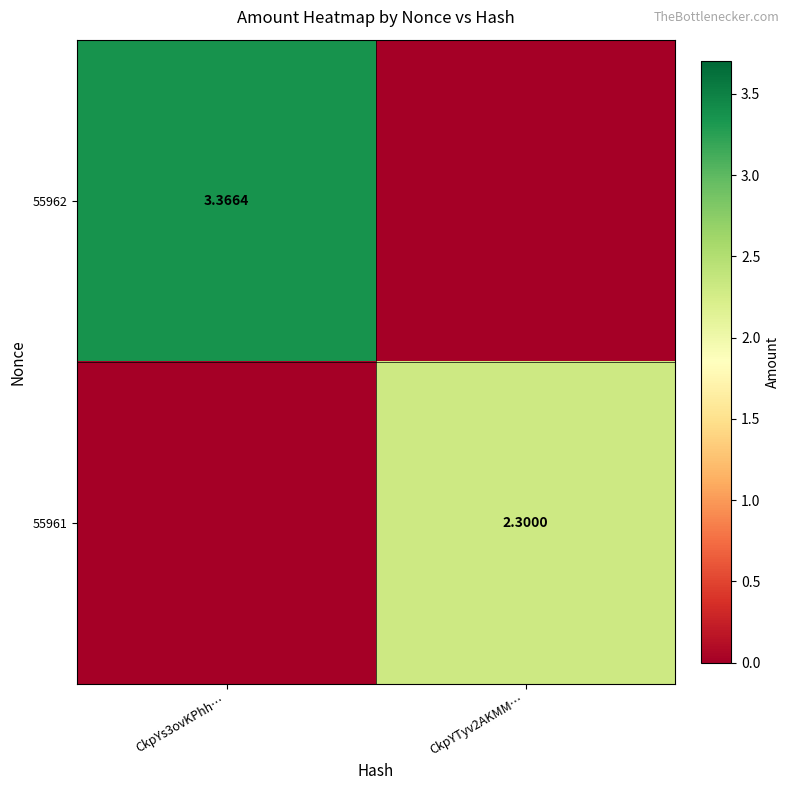

Which series has the largest range (max minus min)?

55962